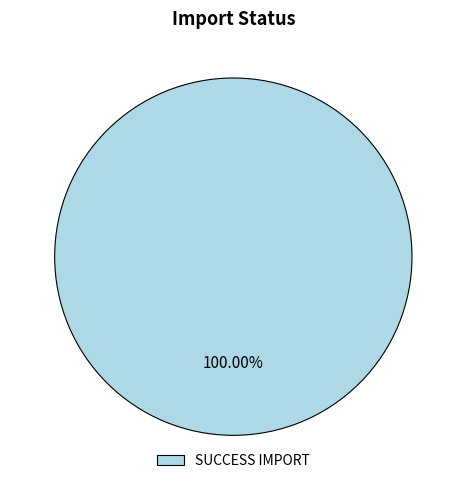

Rank the categories by value from lowest to highest.

SUCCESS IMPORT